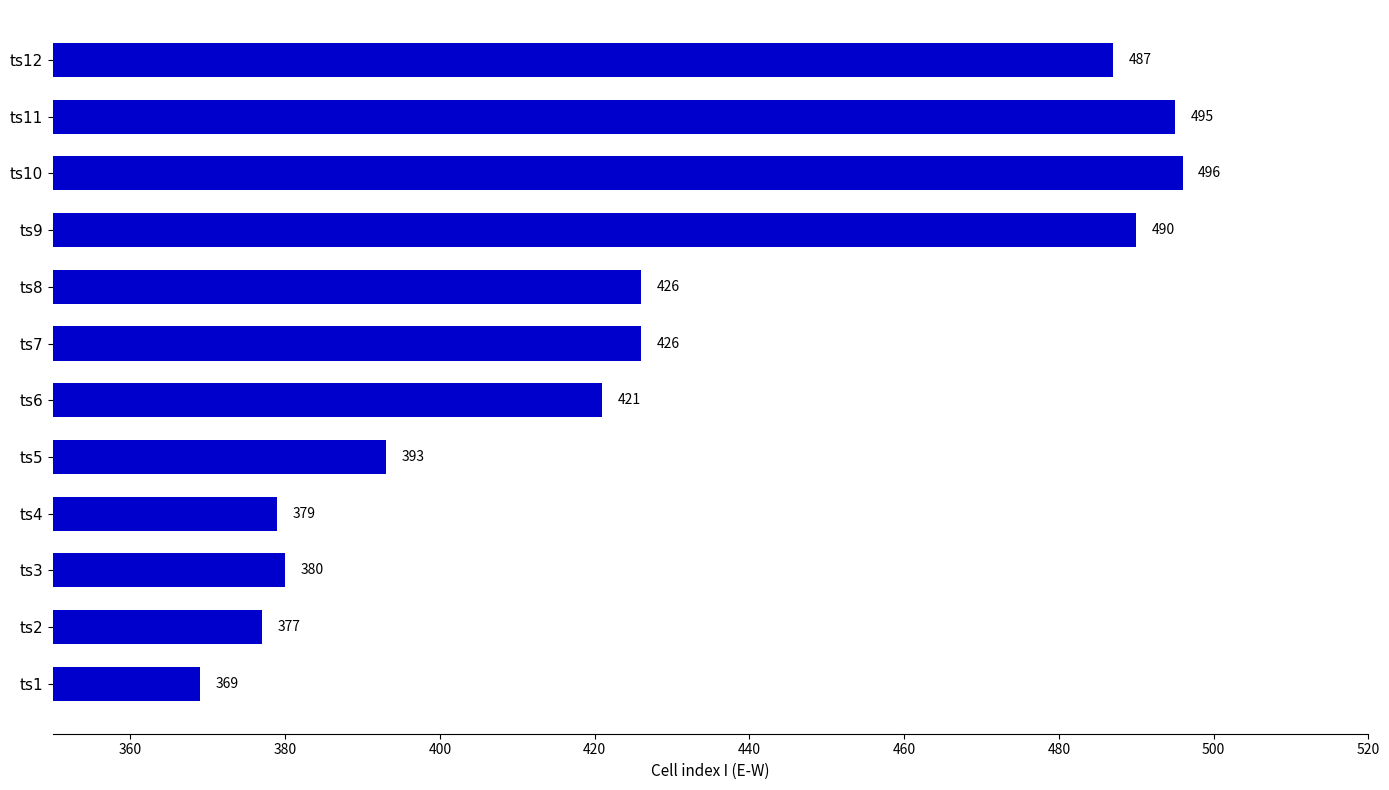

What is the difference between the second highest and minimum values?

126